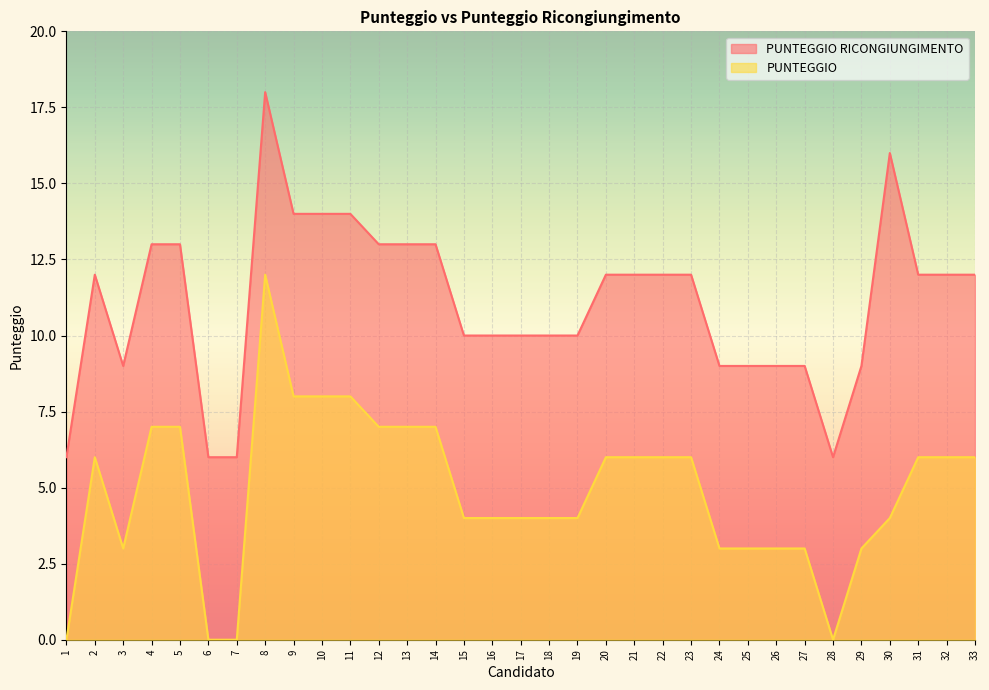

True or false: PUNTEGGIO RICONGIUNGIMENTO and PUNTEGGIO cross at least once.

False